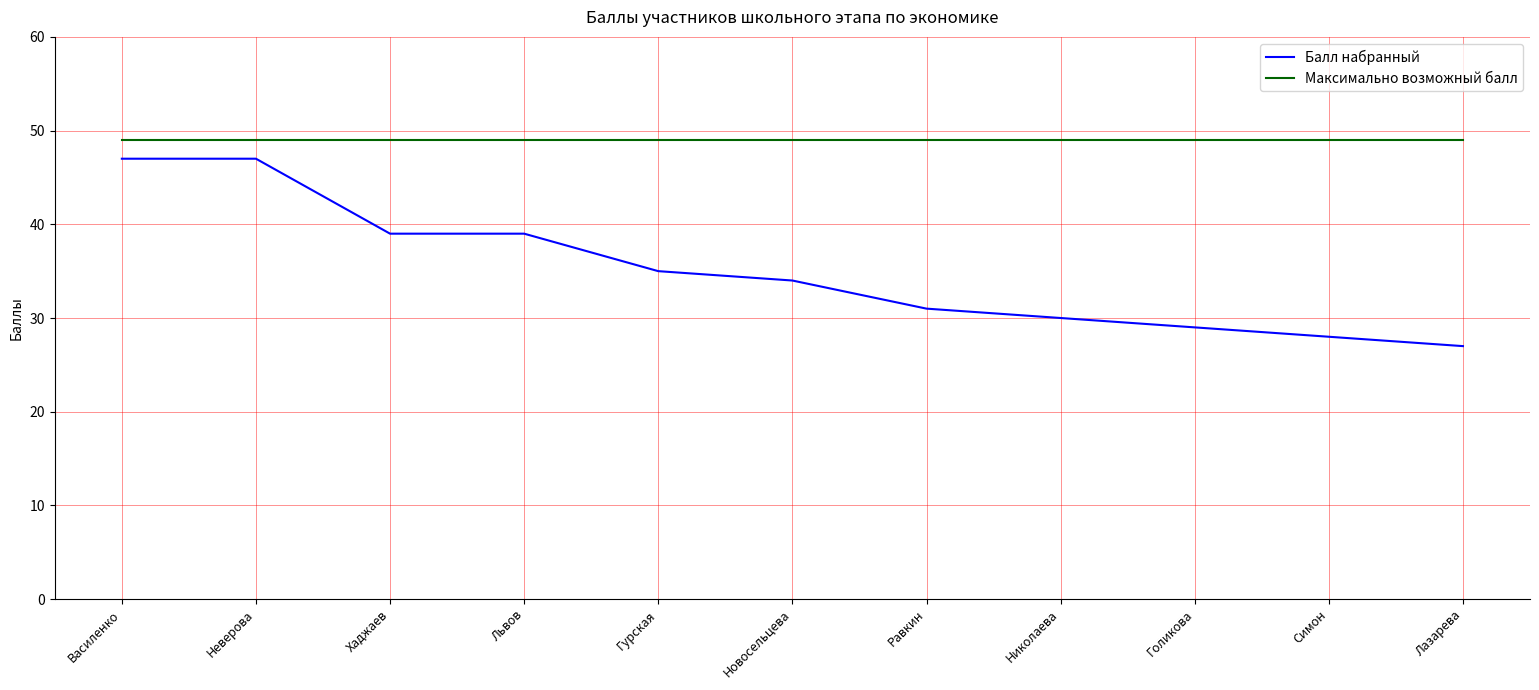

Does the chart display data point markers on the line(s)?

No